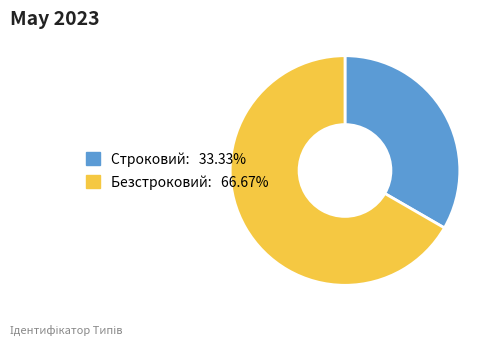

Which slice is the smallest?

Строковий